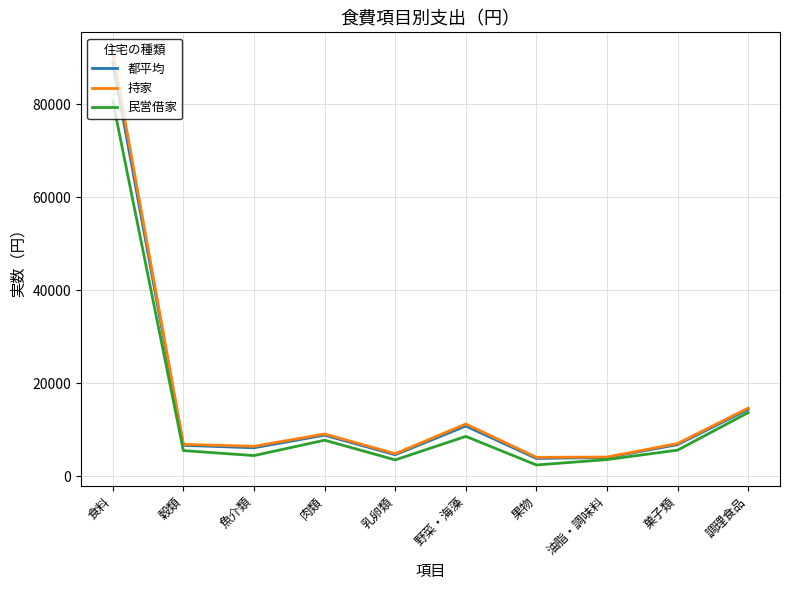

Where is the first local minimum for 民営借家?

魚介類